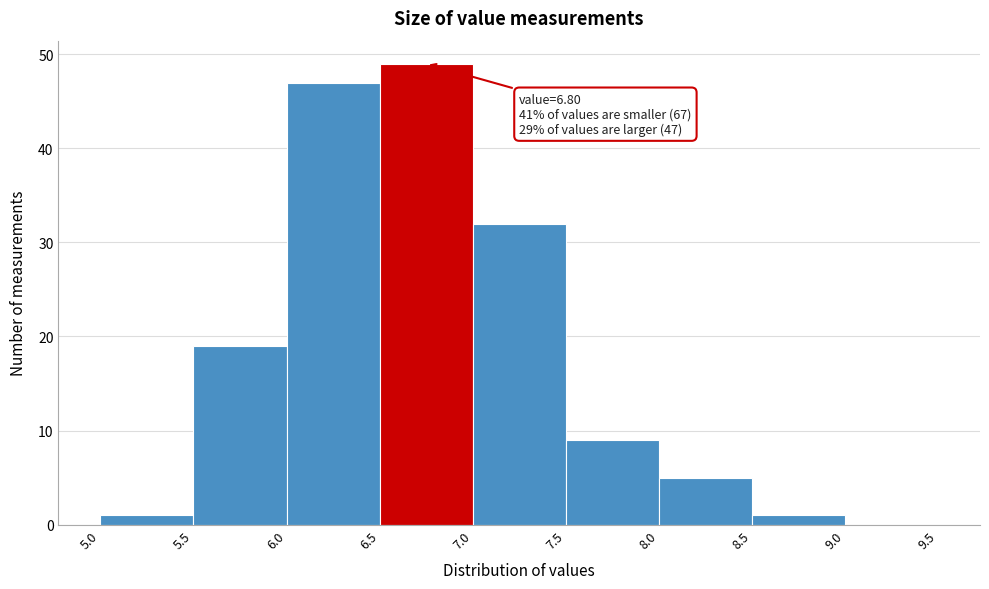

Which range on the x-axis has the tallest bar?

6.5 to 7.0